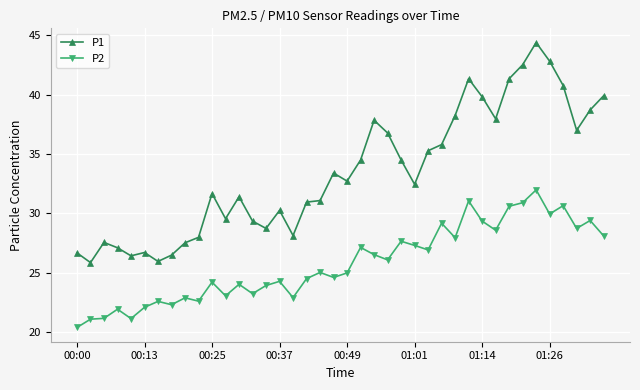

List the series in order of their overall mean, lowest first.

P2, P1